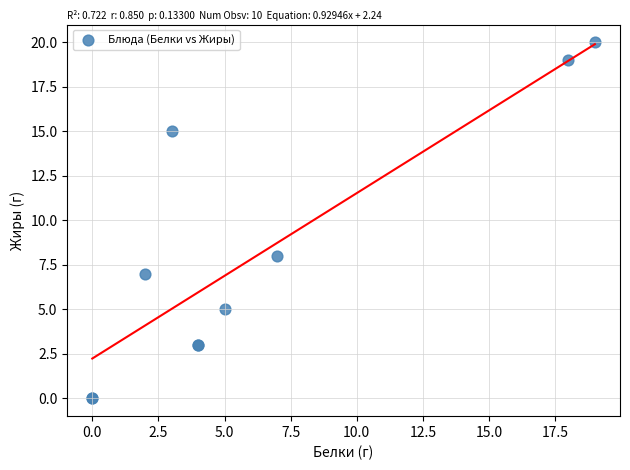

What Y value in the scatter plot is closest to 10?

8